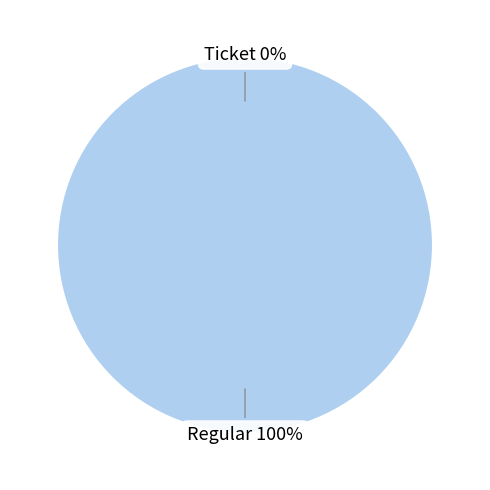

Does any single category account for the majority?

Yes